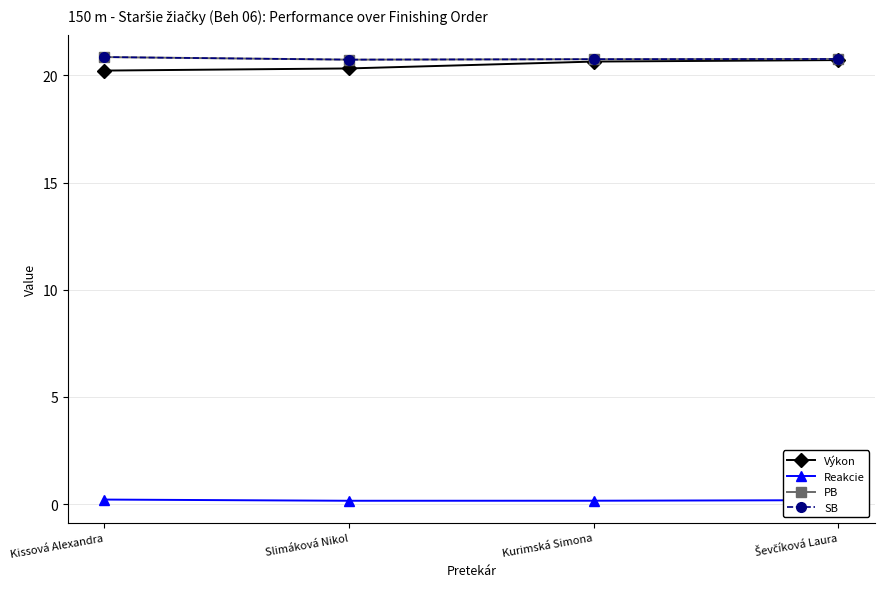

Which category has the highest value in the Výkon series?

Ševčíková Laura